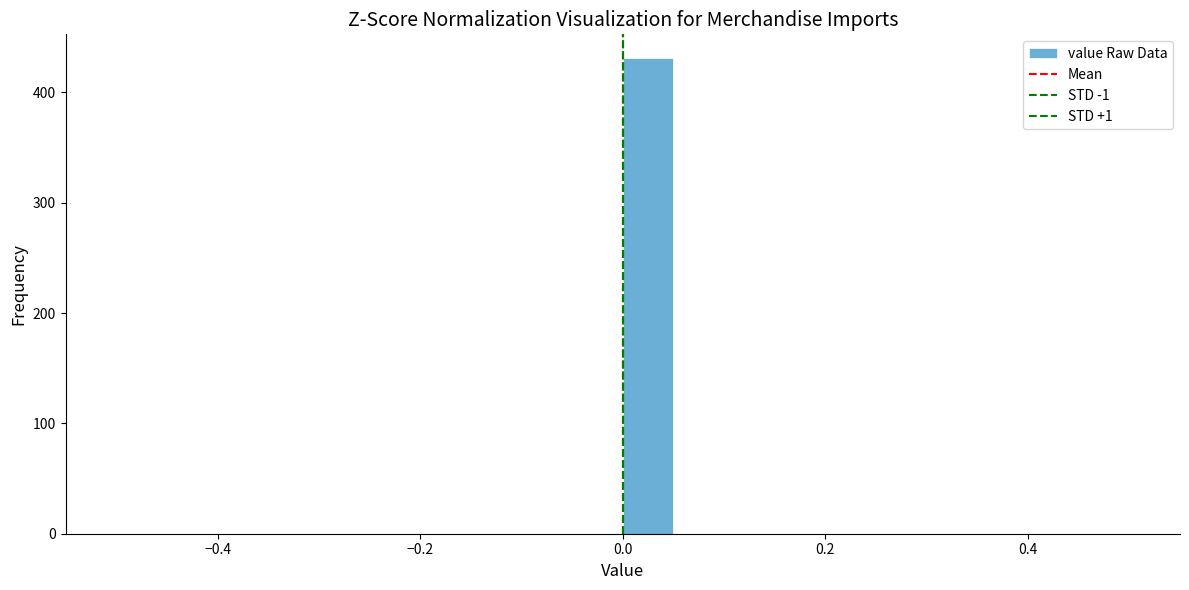

Around what value on the x-axis is the tallest bar? Give the approximate position of its centre, as read against the axis.

0.02